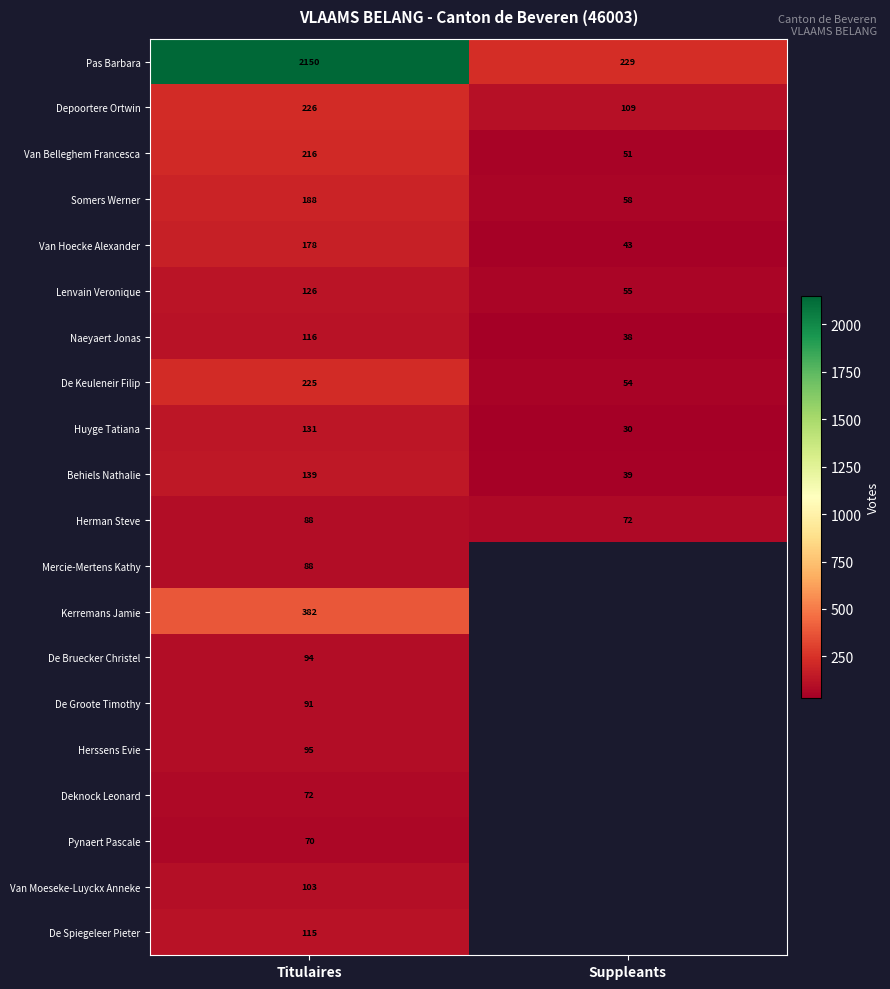

What is the highest value of the Somers Werner series?

188